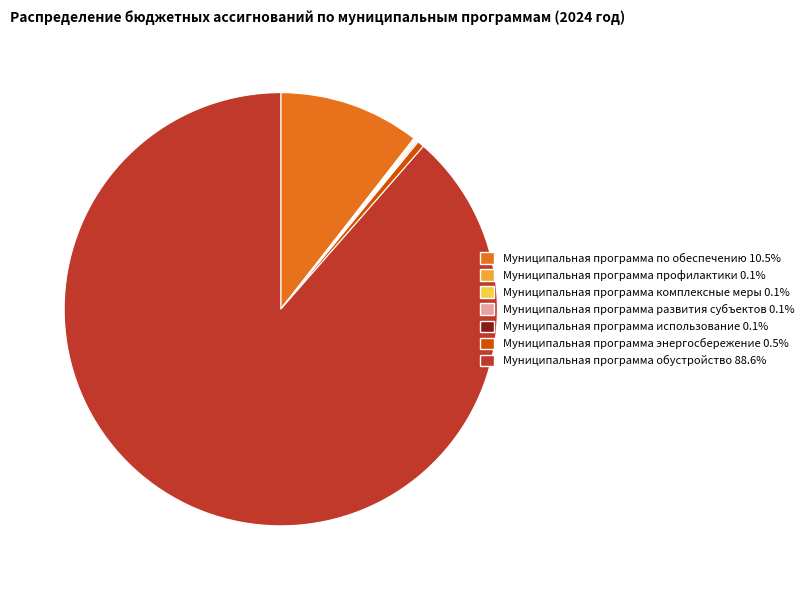

Which category has the biggest portion of the pie?

Муниципальная программа обустройство